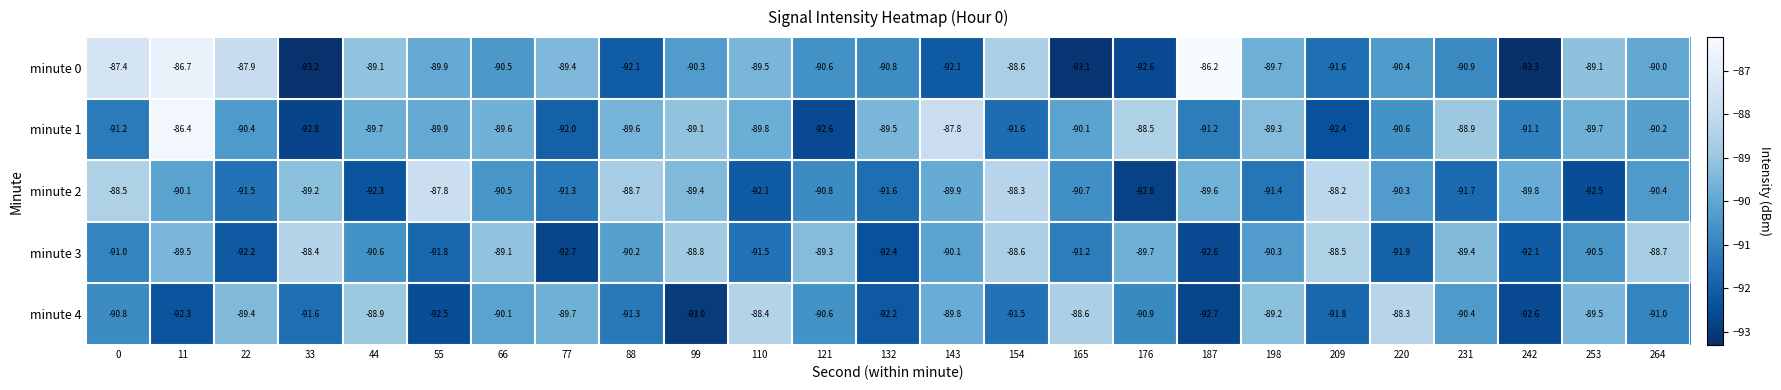

Which series has the largest total across all categories?

minute 1